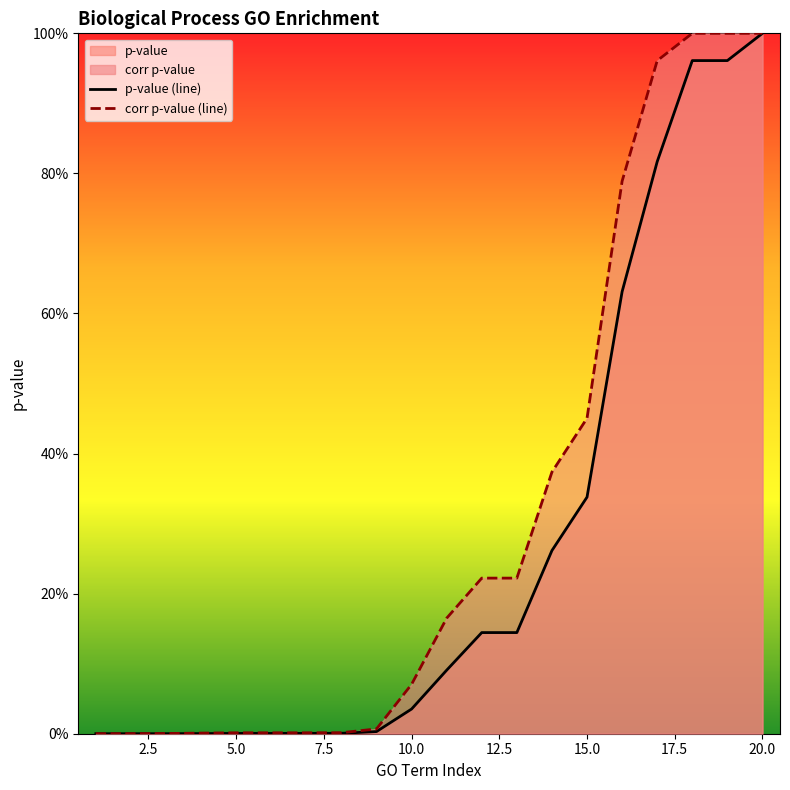

True or false: p-value and corr p-value cross at least once.

False